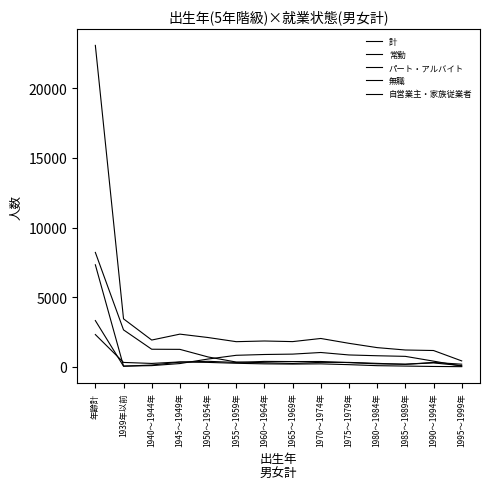

Rank the series at 1975～1979年 from highest to lowest value.

計, 常勤, 無職, パート・アルバイト, 自営業主・家族従業者